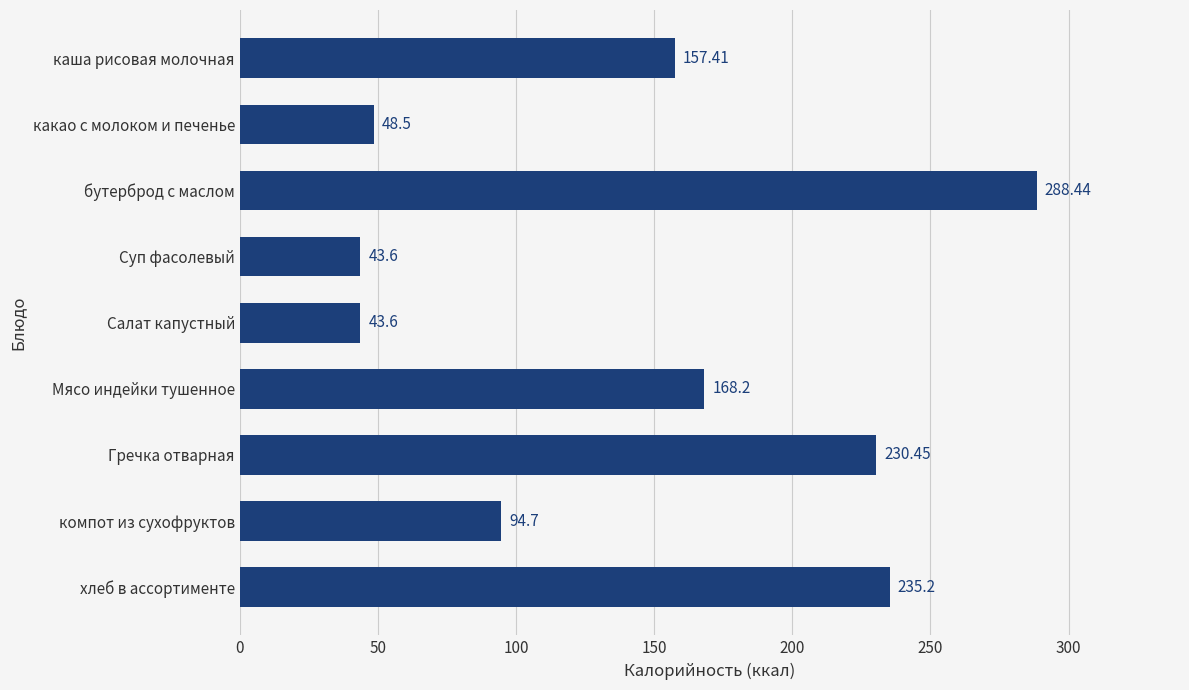

What is the label of the 4th bar from the top?

Суп фасолевый